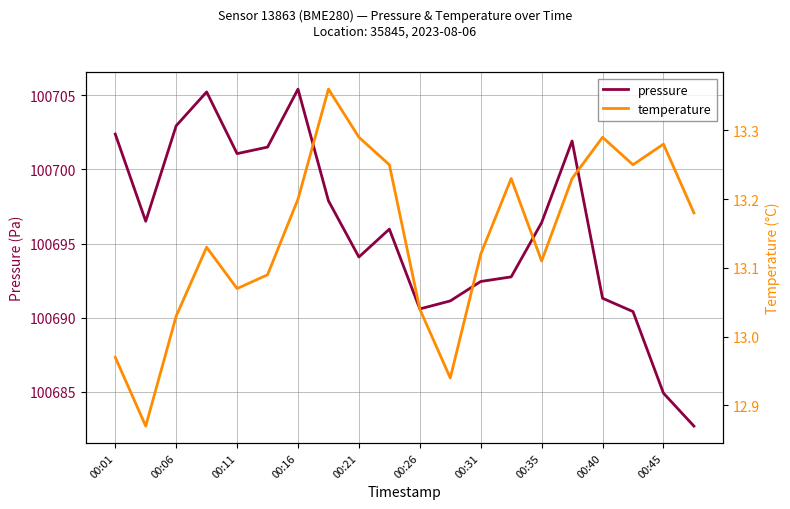

The pressure series shows 100702.4 at 00:01. True or false?

True